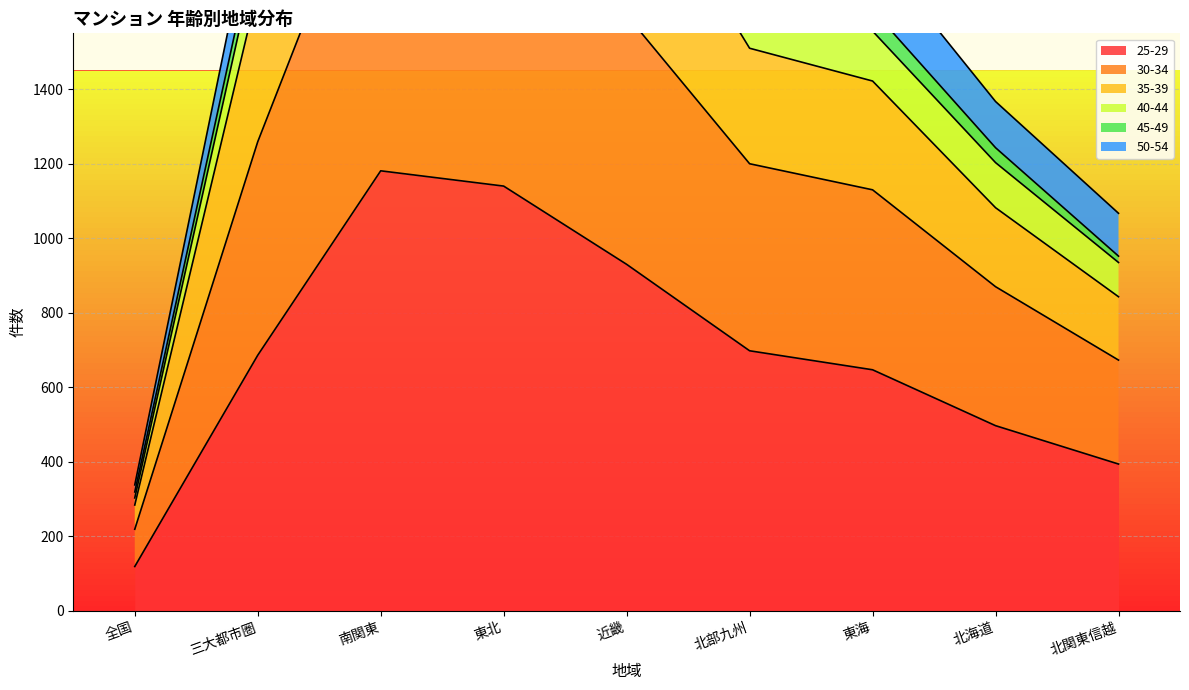

What is the label of the 2nd point from the right?

北海道